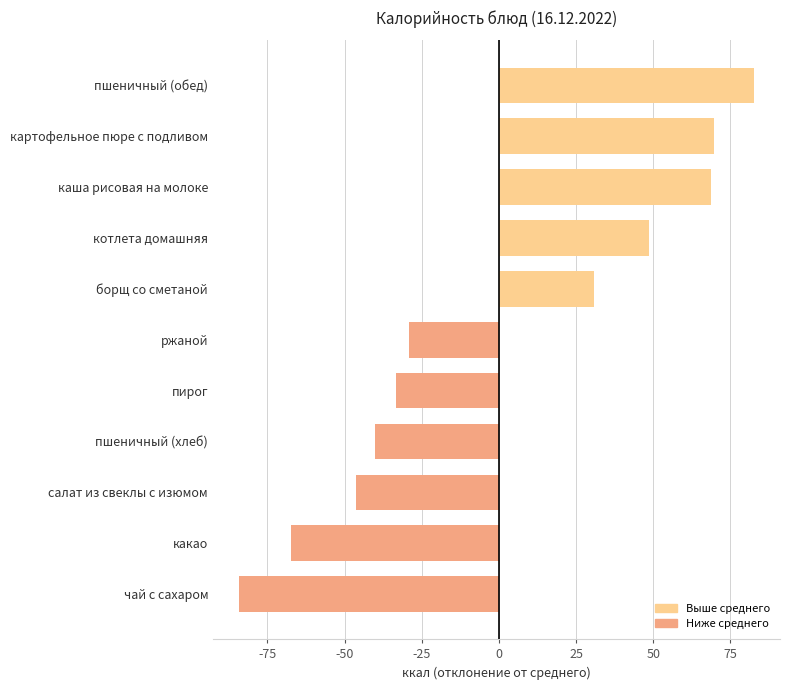

What is the smallest value displayed?

-84.3